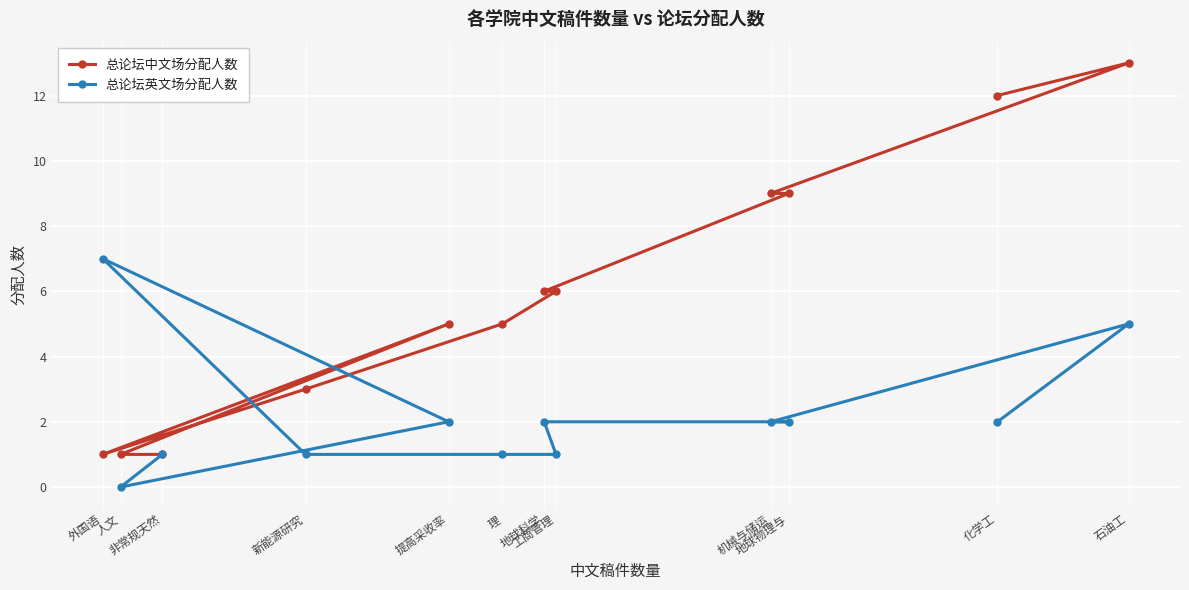

True or false: 总论坛英文场分配人数 and 总论坛中文场分配人数 intersect in this chart.

True